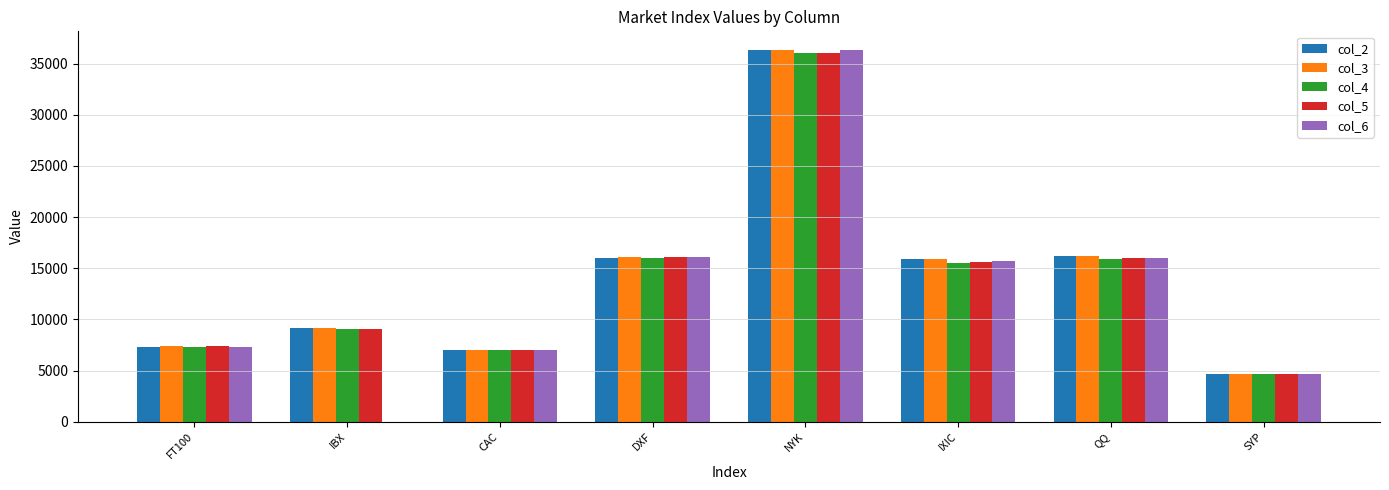

Between IBX and QQ, which series saw the biggest shift?

col_6